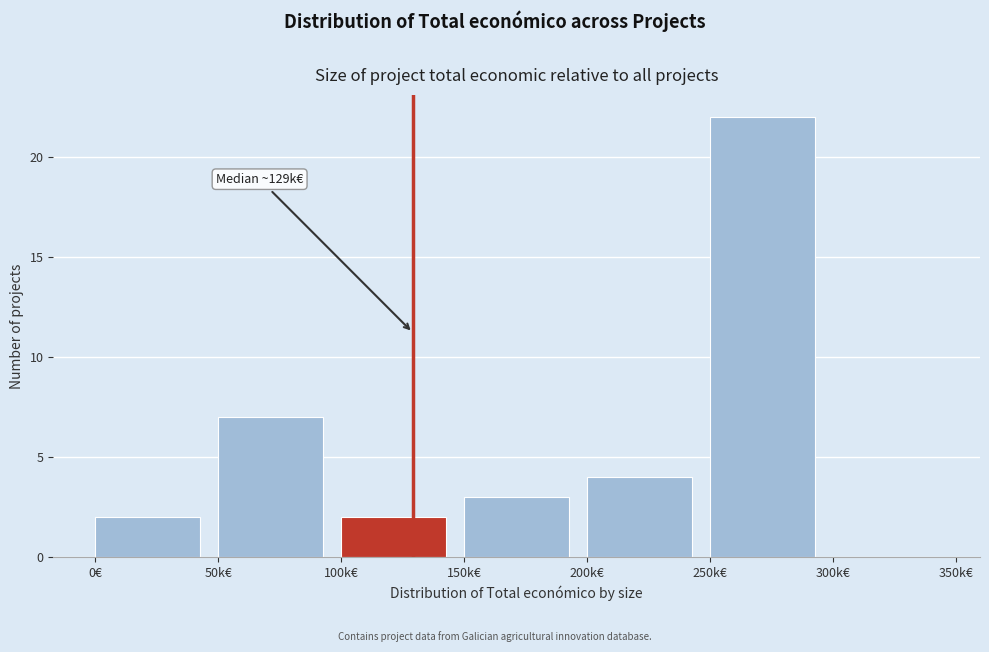

Reading left to right, what are all the values shown in this chart?

0€=2	50k€=7	100k€=2	150k€=3	200k€=4	250k€=22	300k€=0